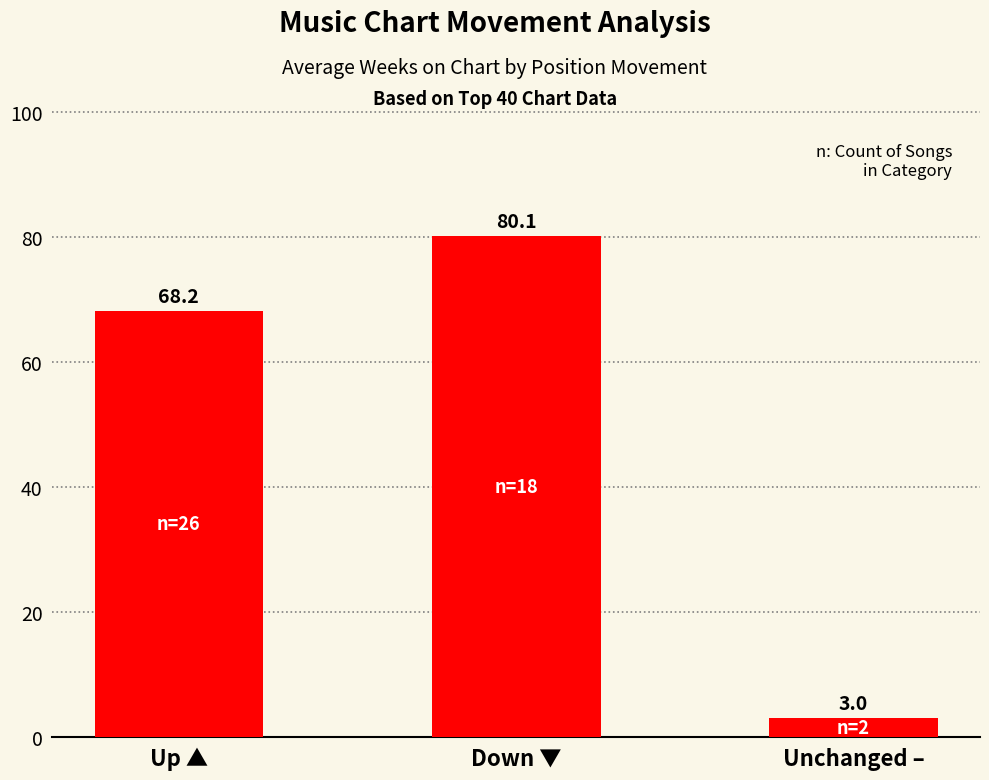

Which label corresponds to the smallest value in the chart?

Unchanged –